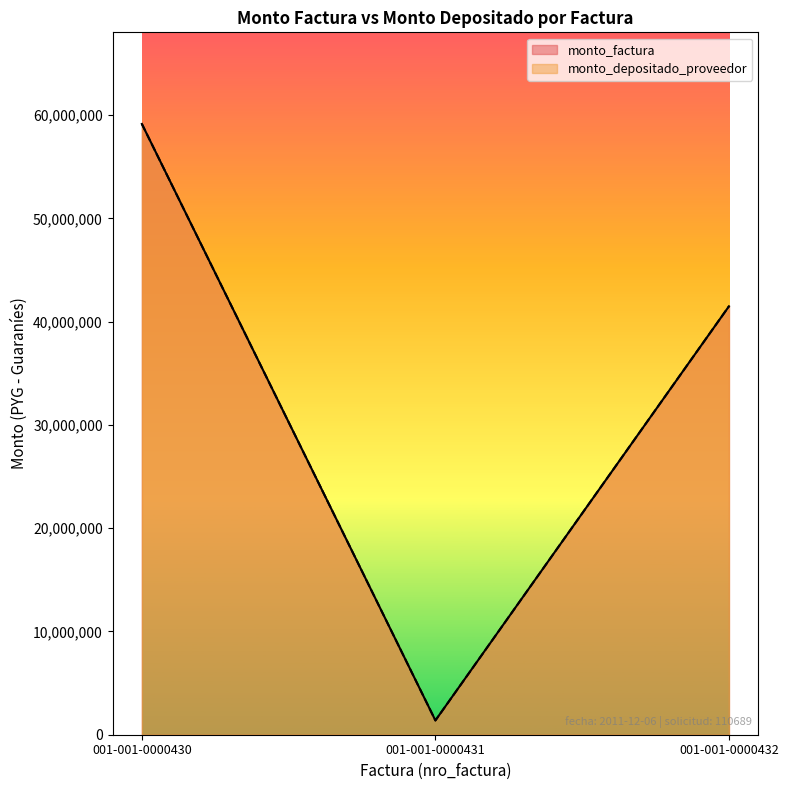

Reading left to right, extract all data points from this chart.

monto_factura: 001-001-0000430=59136250	001-001-0000431=1382500	001-001-0000432=41481210
monto_depositado_proveedor: 001-001-0000430=59136250	001-001-0000431=1382500	001-001-0000432=41481210